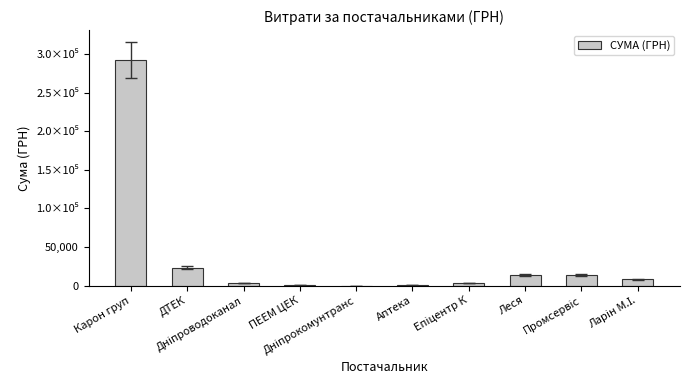

At which category does the chart reach its minimum across all series?

Дніпрокомунтранс